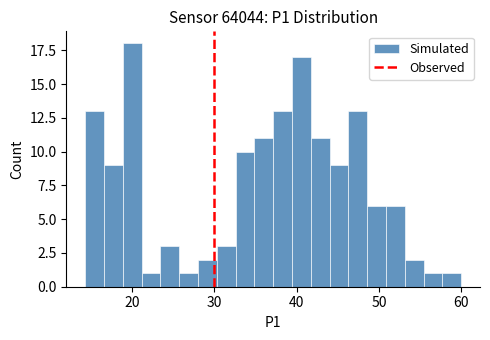

Around what value on the x-axis is the tallest bar? Give the approximate position of its centre, as read against the axis.

20